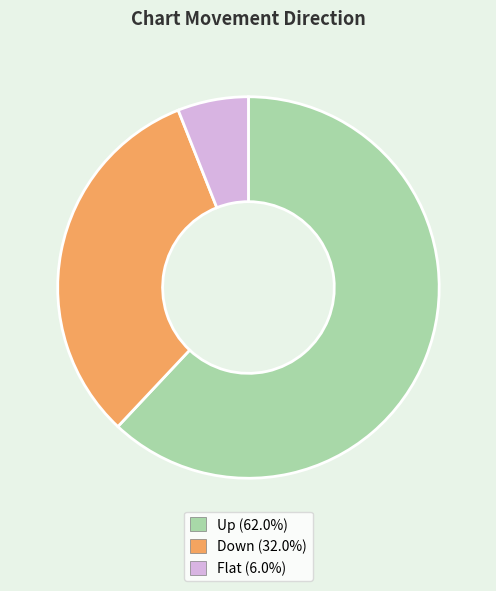

Is there a majority slice in this chart?

Yes